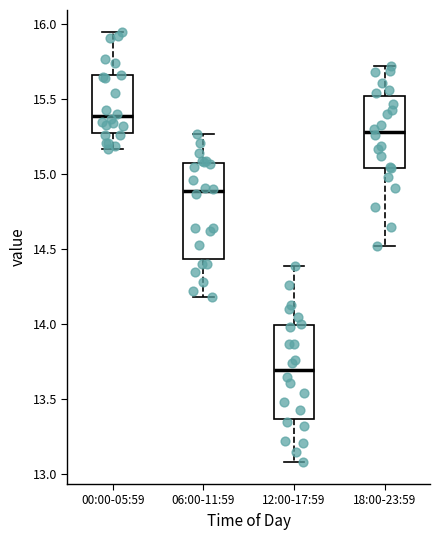

Where does the lower whisker of the box for 06:00-11:59 end on the y-axis? The values are not printed on the chart, so give them approximately, as read against the axis.

14.20